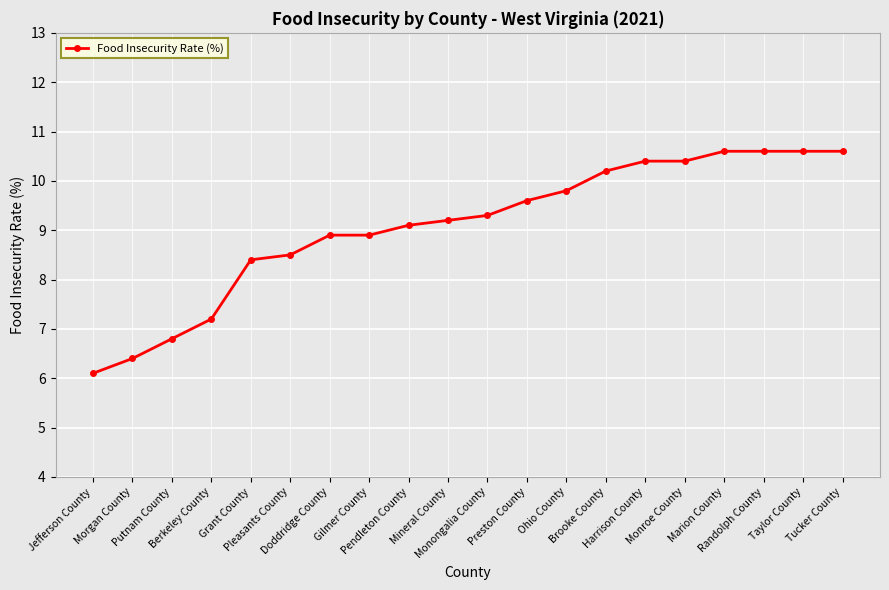

Reading left to right, list all the values displayed in this chart.

6.1	6.4	6.8	7.2	8.4	8.5	8.9	8.9	9.1	9.2	9.3	9.6	9.8	10.2	10.4	10.4	10.6	10.6	10.6	10.6